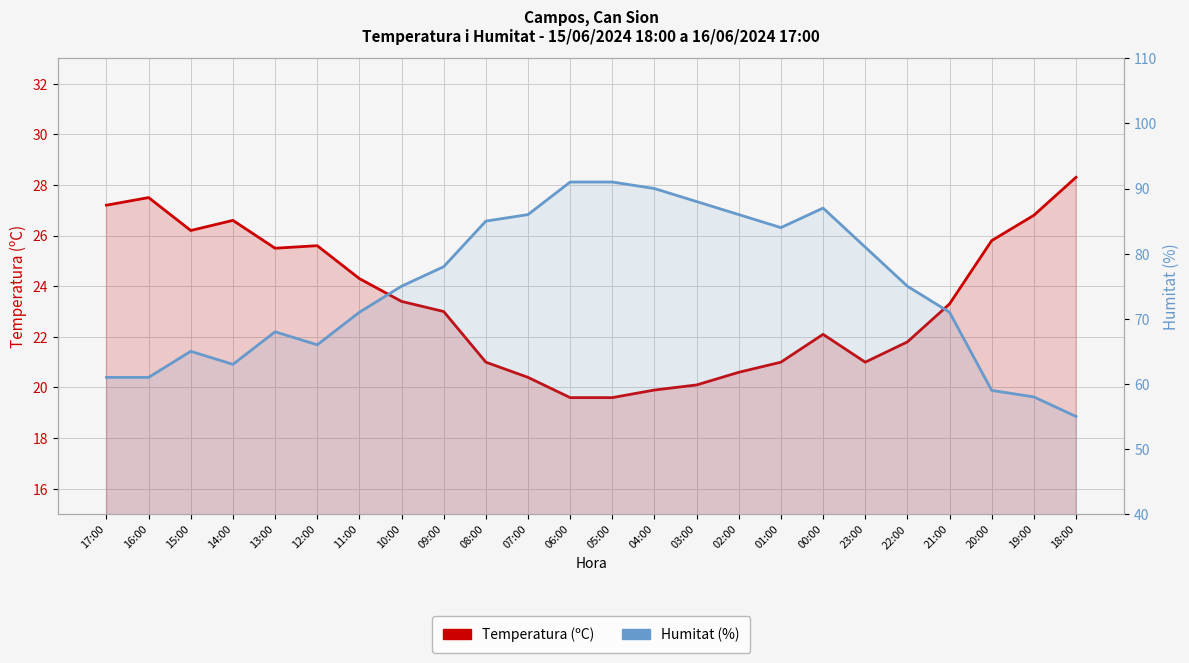

What is the spread (max minus min) of values at 09:00?

55.0